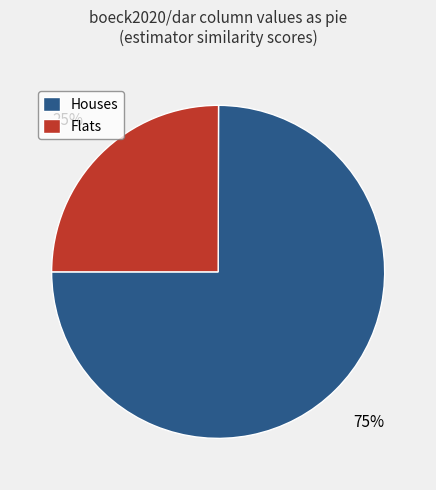

To the nearest percent, what portion does Flats represent?

25%